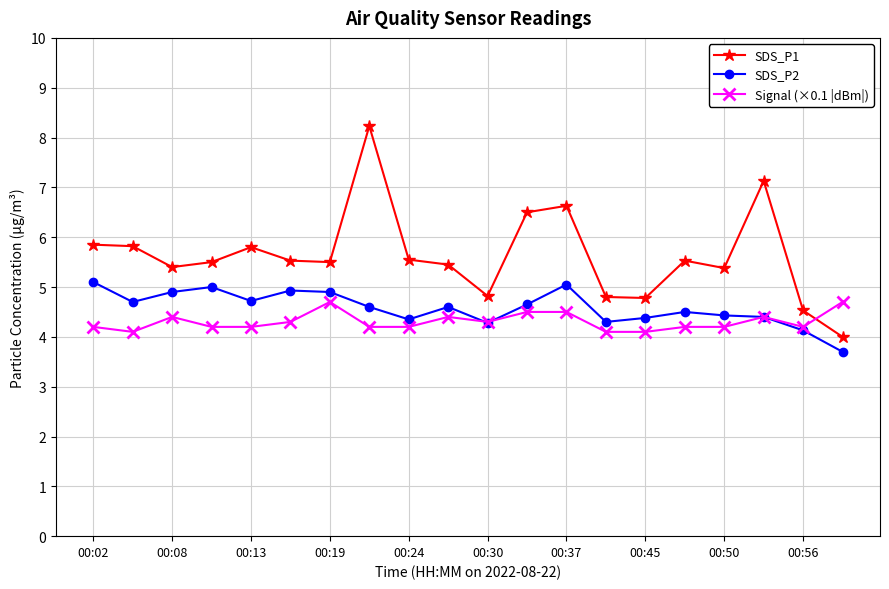

What is the maximum value shown in the chart?

8.2